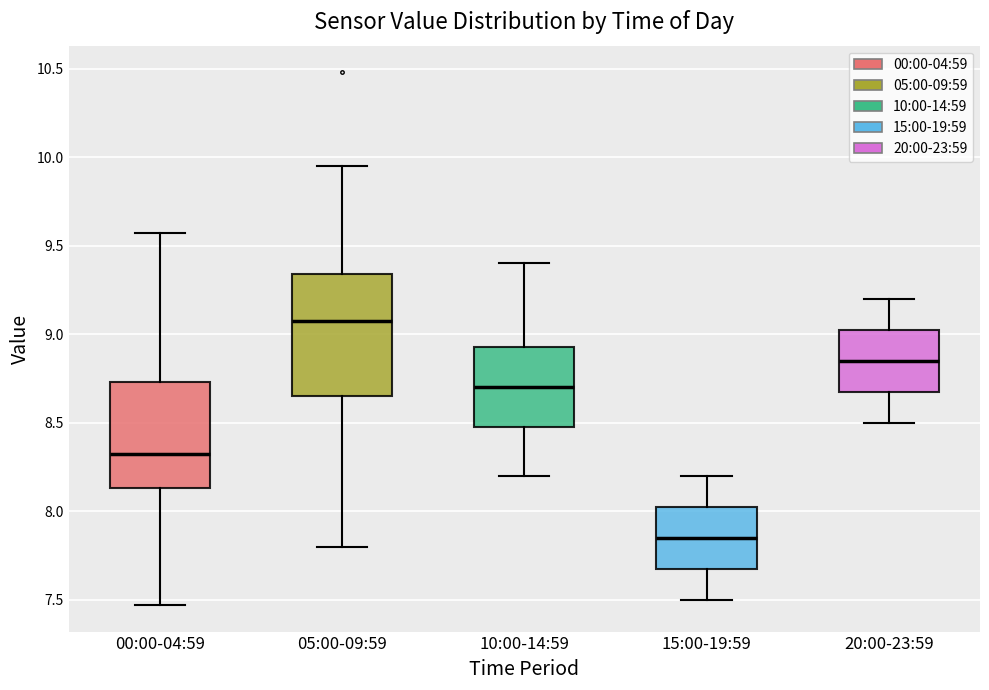

Reading left to right, transcribe this box plot: for each box, give where its median line is, the range the box spans, and where its two whiskers end, as read against the y-axis. The values are not printed on the chart, so give them approximately, as read against the axis.

00:00-04:59: median 8.35, box 8.15 to 8.75, whiskers 7.45 to 9.55
05:00-09:59: median 9.10, box 8.65 to 9.35, whiskers 7.80 to 9.95
10:00-14:59: median 8.70, box 8.50 to 8.95, whiskers 8.20 to 9.40
15:00-19:59: median 7.85, box 7.70 to 8.05, whiskers 7.50 to 8.20
20:00-23:59: median 8.85, box 8.70 to 9.05, whiskers 8.50 to 9.20